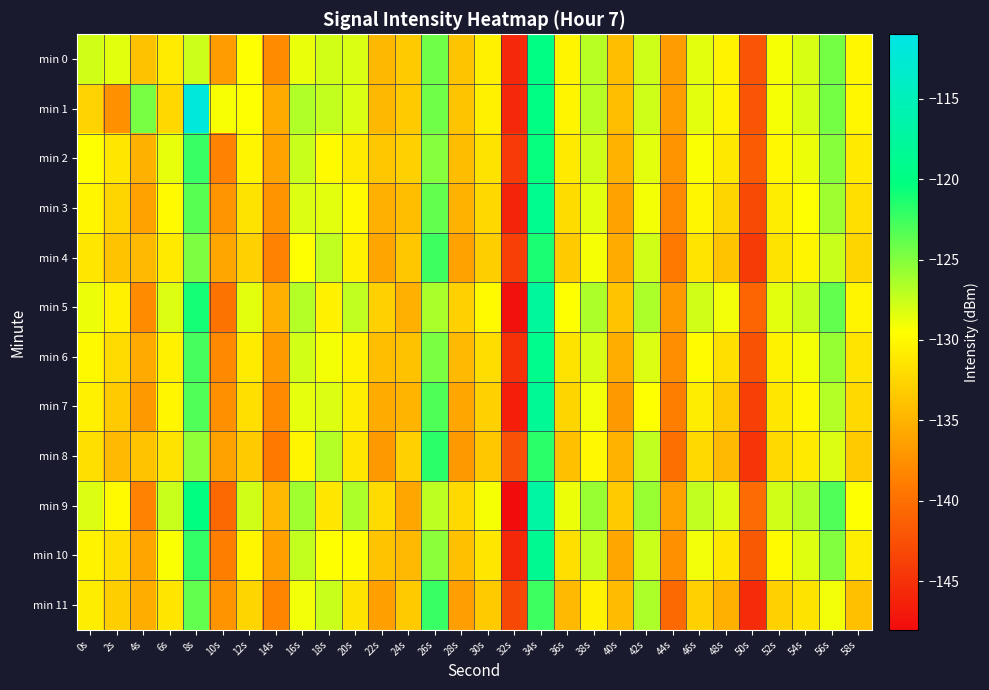

What is the total value across all series at 52s?

-1563.4